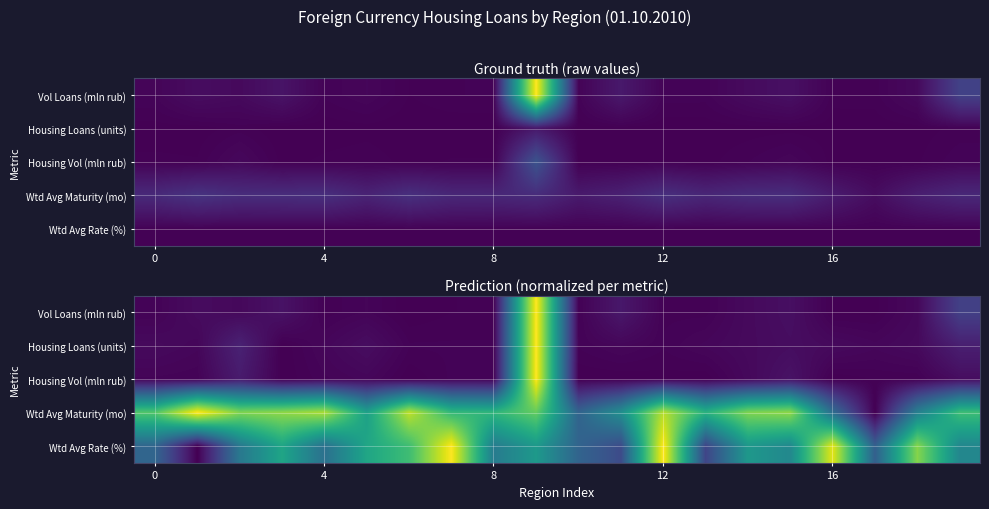

Is it true that Housing Vol (mln rub) equals 0.0 at 8?

False